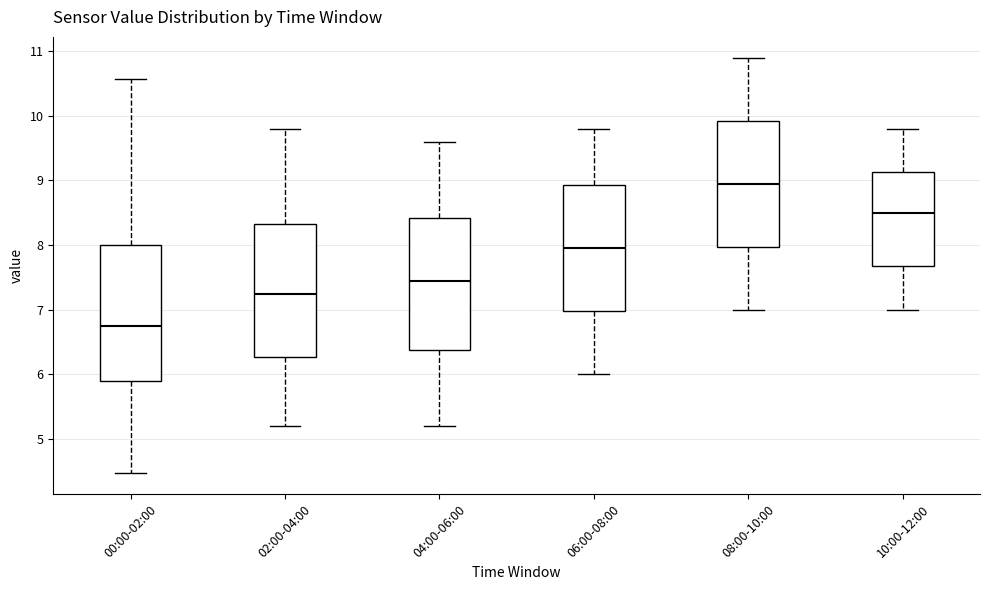

Which box has the highest median line?

08:00-10:00